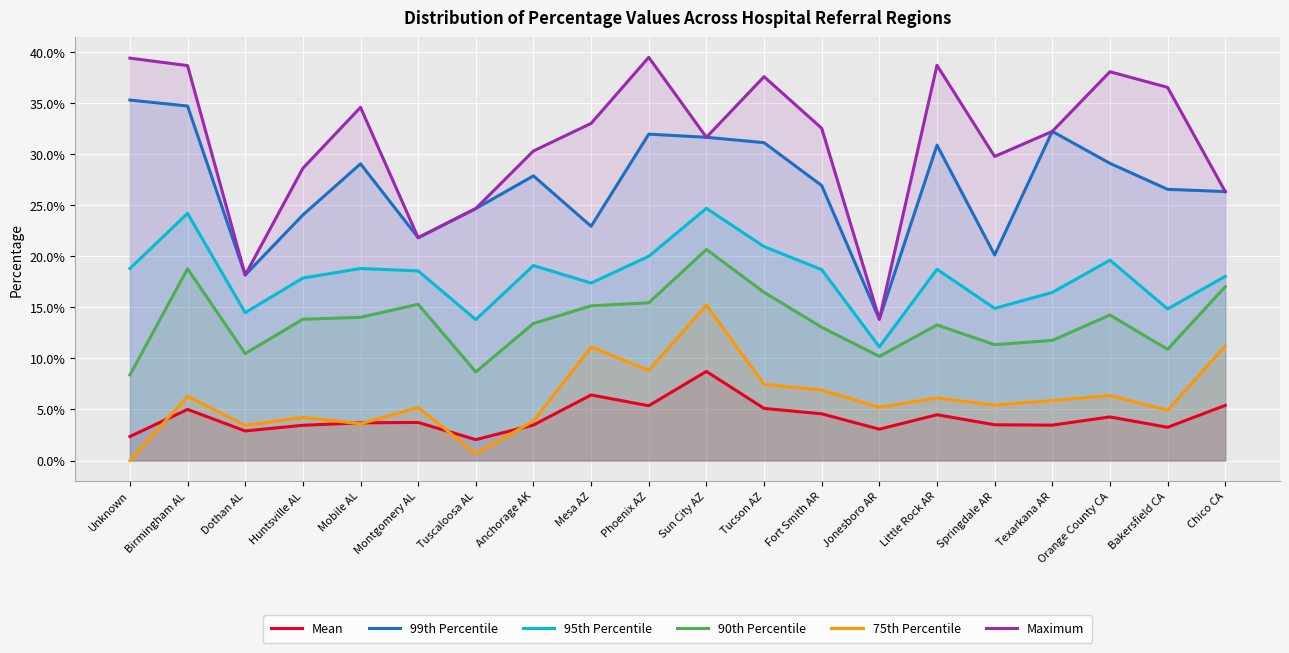

How many interior local peaks does the 90th Percentile series have?

5